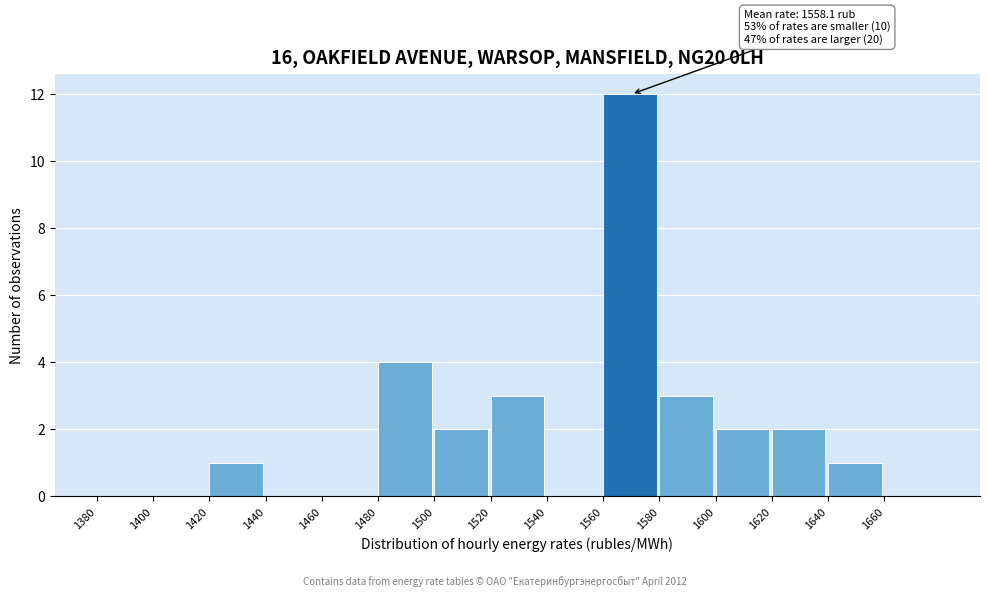

Over which range of the x-axis is the bar tallest?

1560 to 1580